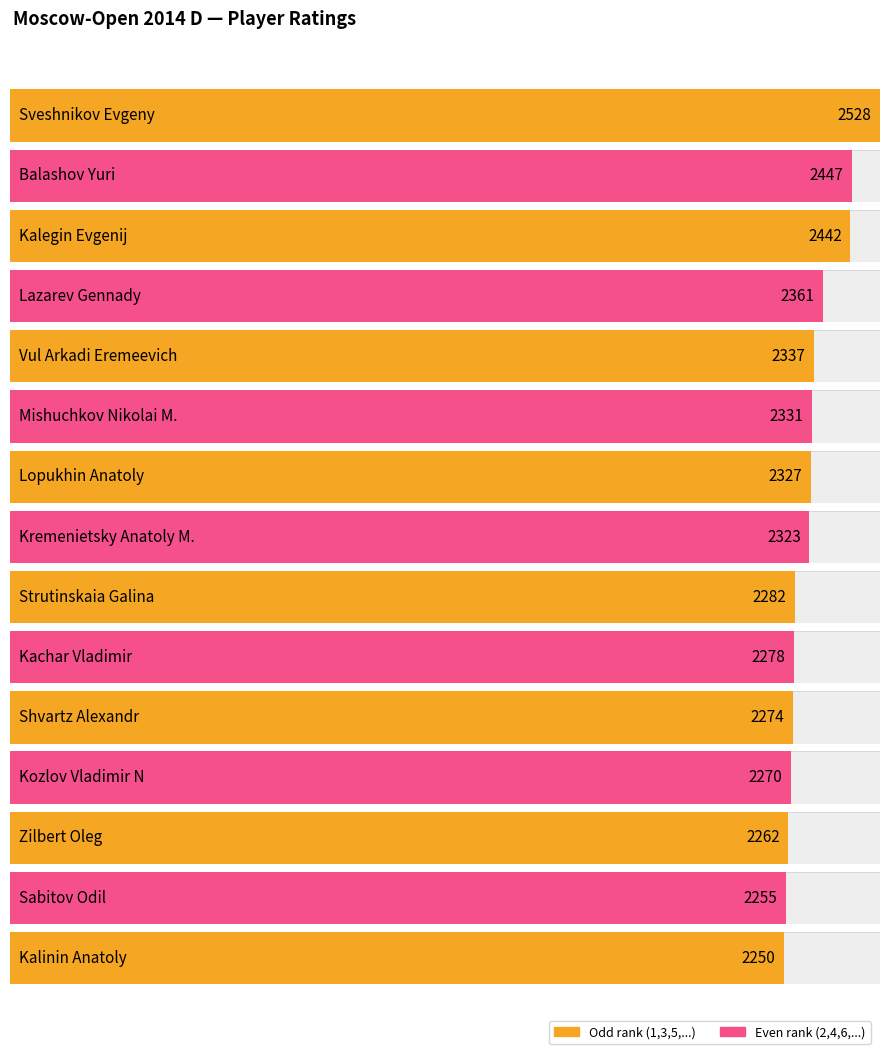

At which label is the value closest to 2389?

Lazarev Gennady